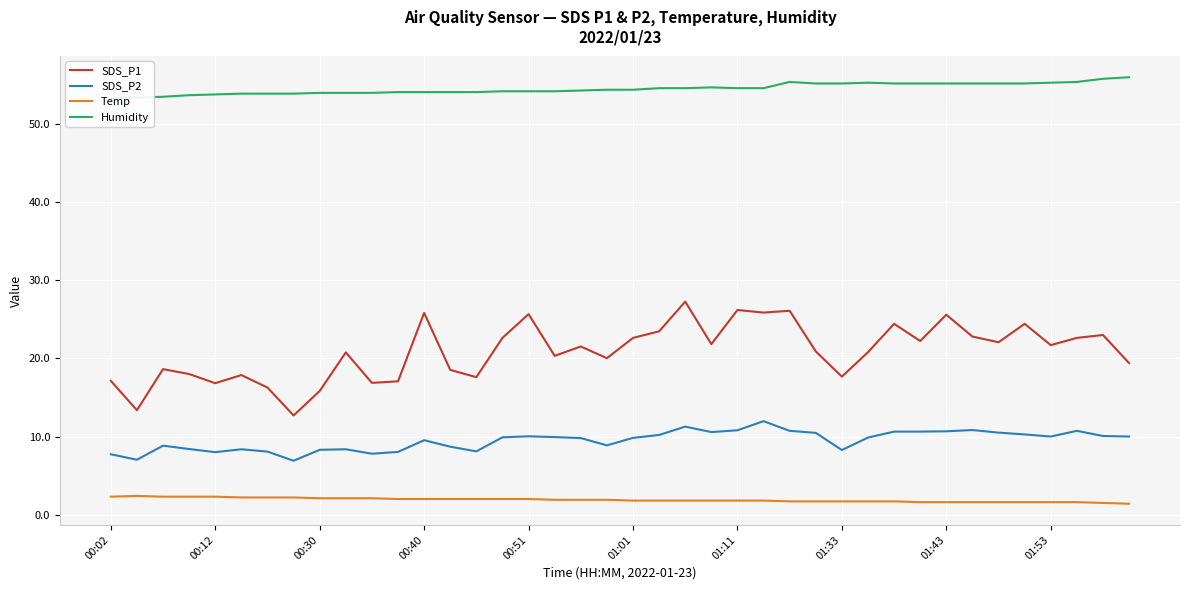

True or false: SDS_P2 and Temp intersect in this chart.

False